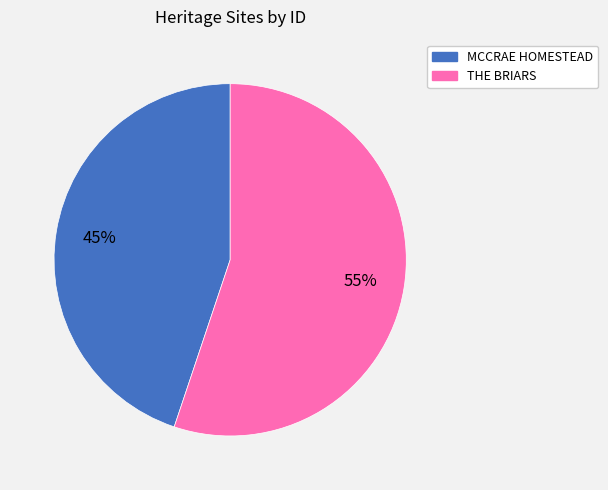

Is it true that MCCRAE HOMESTEAD is 45% of the pie?

True